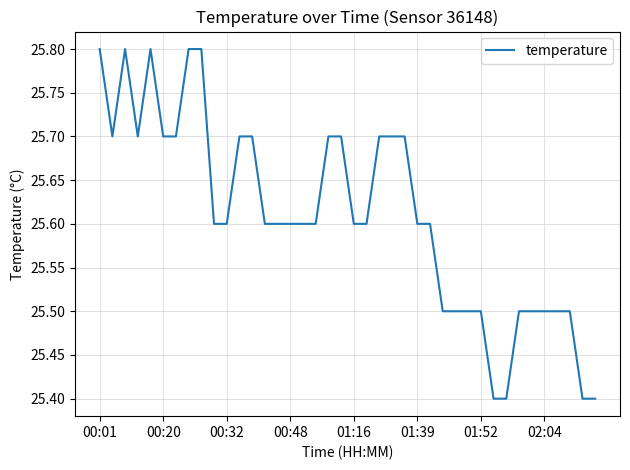

Does the chart have visible grid lines?

Yes